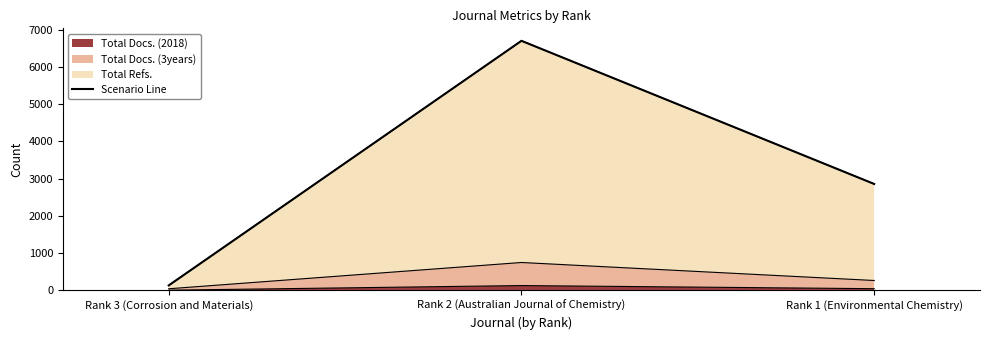

What is the label of the 3rd point from the left?

Rank 1 (Environmental Chemistry)